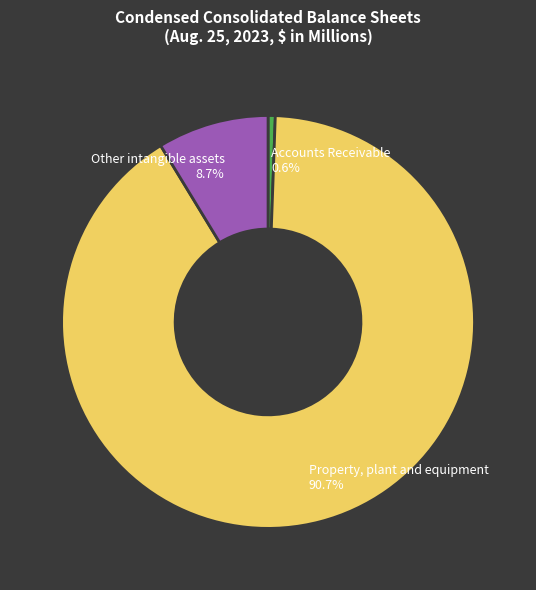

Which has a higher value, Property, plant and equipment or Accounts Receivable?

Property, plant and equipment